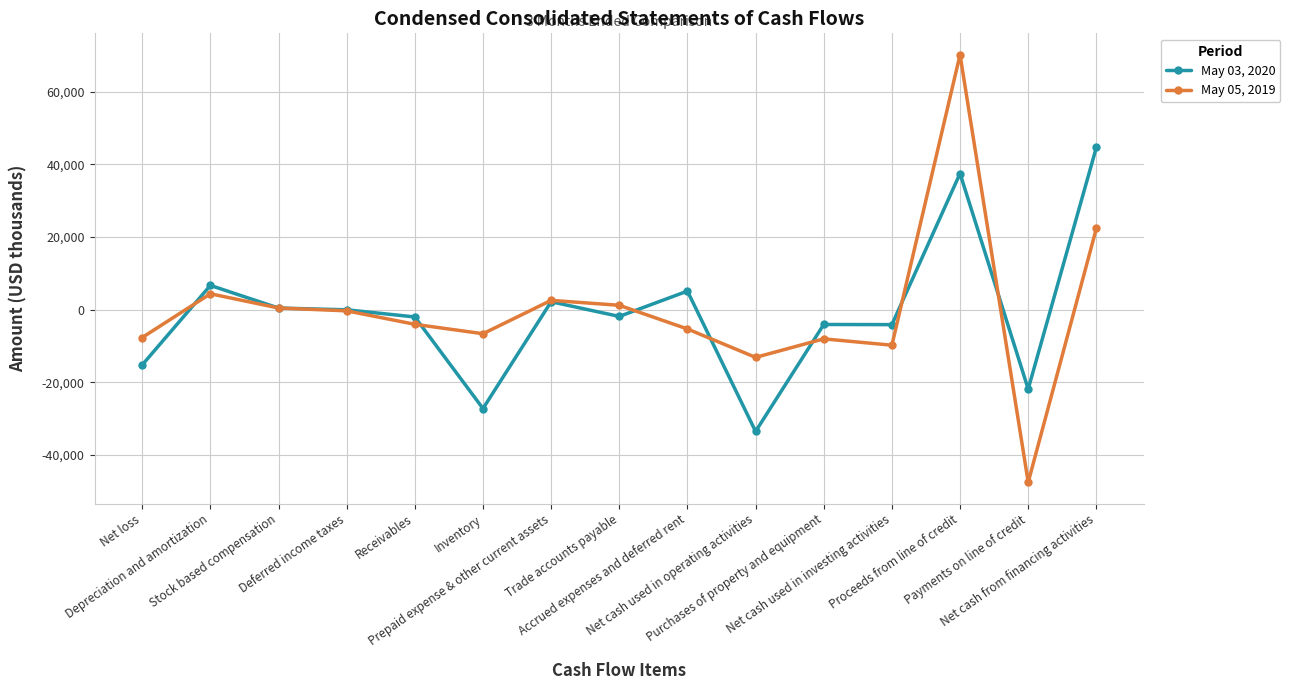

What is the minimum value shown in the chart?

-47474